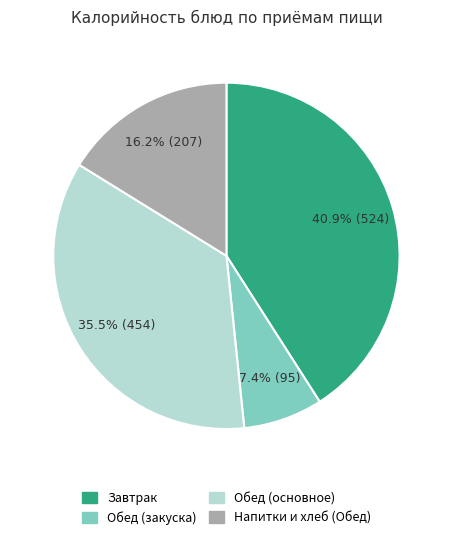

Is there any slice that represents more than half of the pie?

No